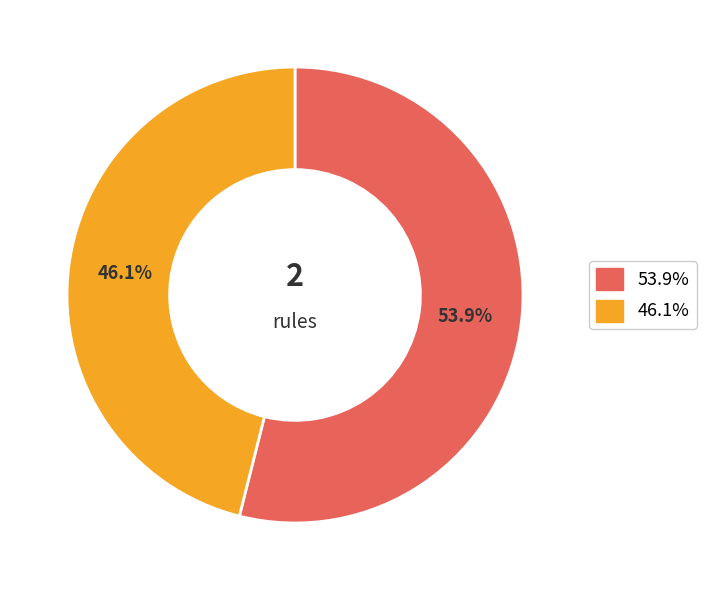

Which has a higher value, 46.1% or 53.9%?

53.9%